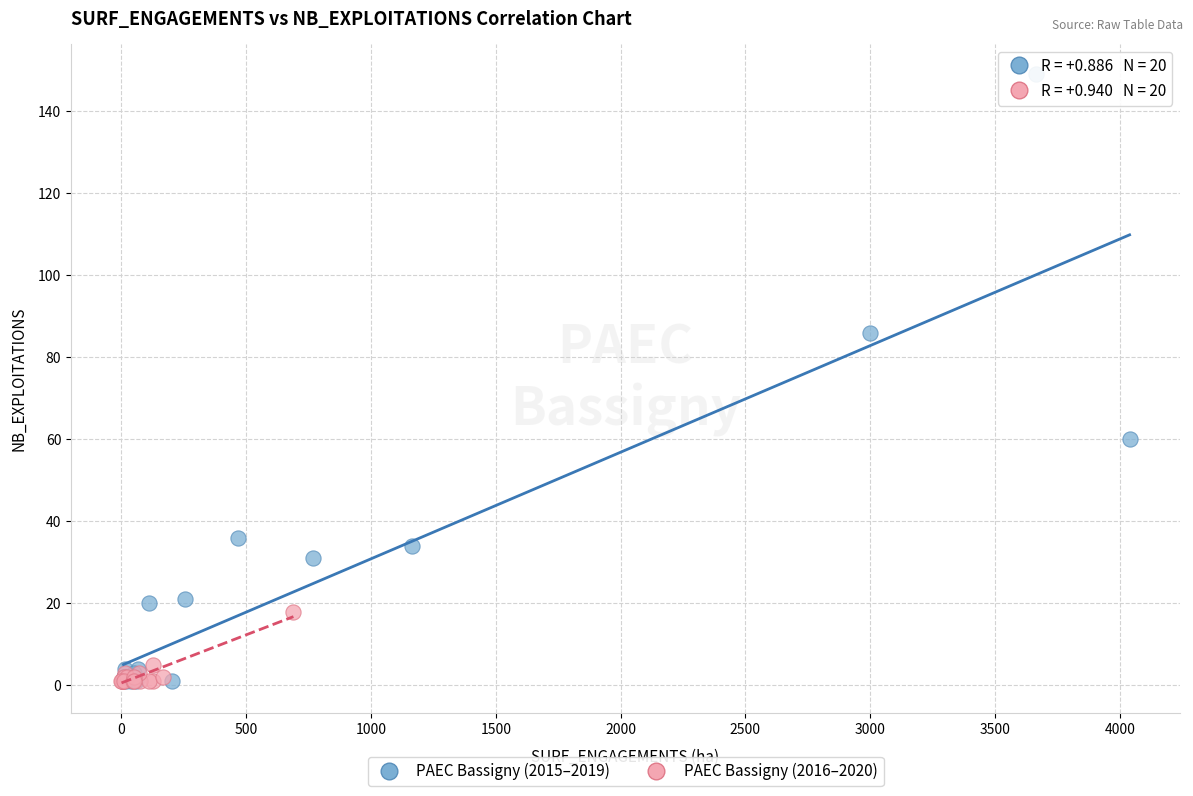

What are all the series names shown in the legend?

PAEC Bassigny (2015–2019), PAEC Bassigny (2016–2020)